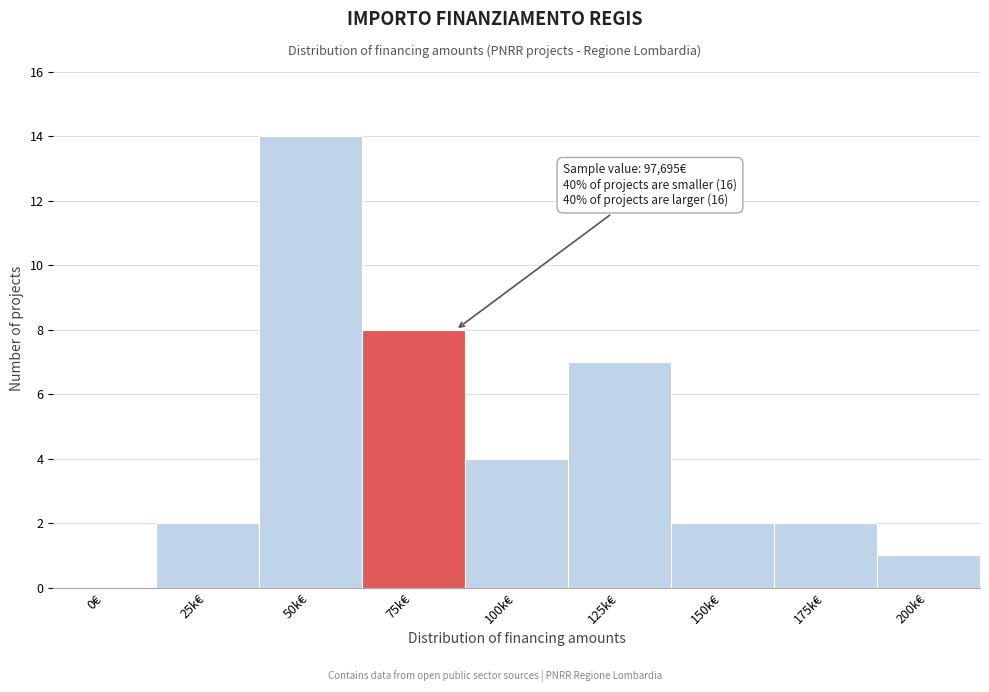

Reading right to left, transcribe all the data shown in this chart.

200k€=1	175k€=2	150k€=2	125k€=7	100k€=4	75k€=8	50k€=14	25k€=2	0€=0